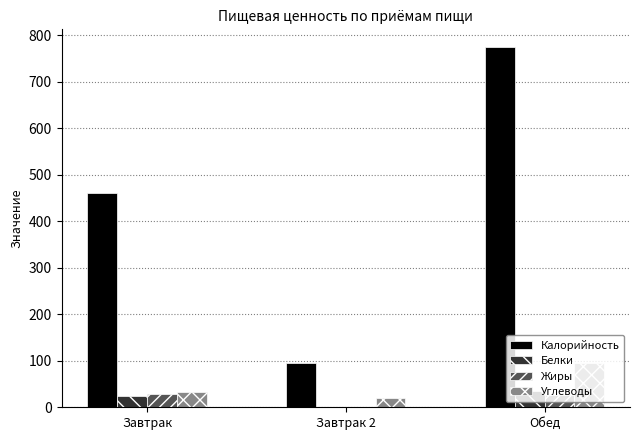

Where is Углеводы nearest to the value 58?

Завтрак